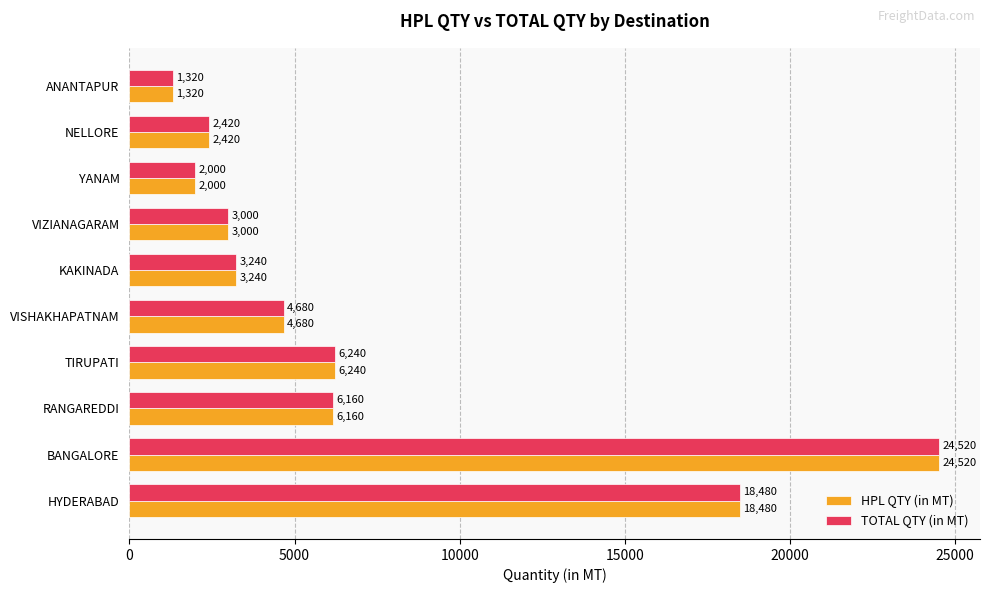

What is the highest value of the HPL QTY (in MT) series?

24520